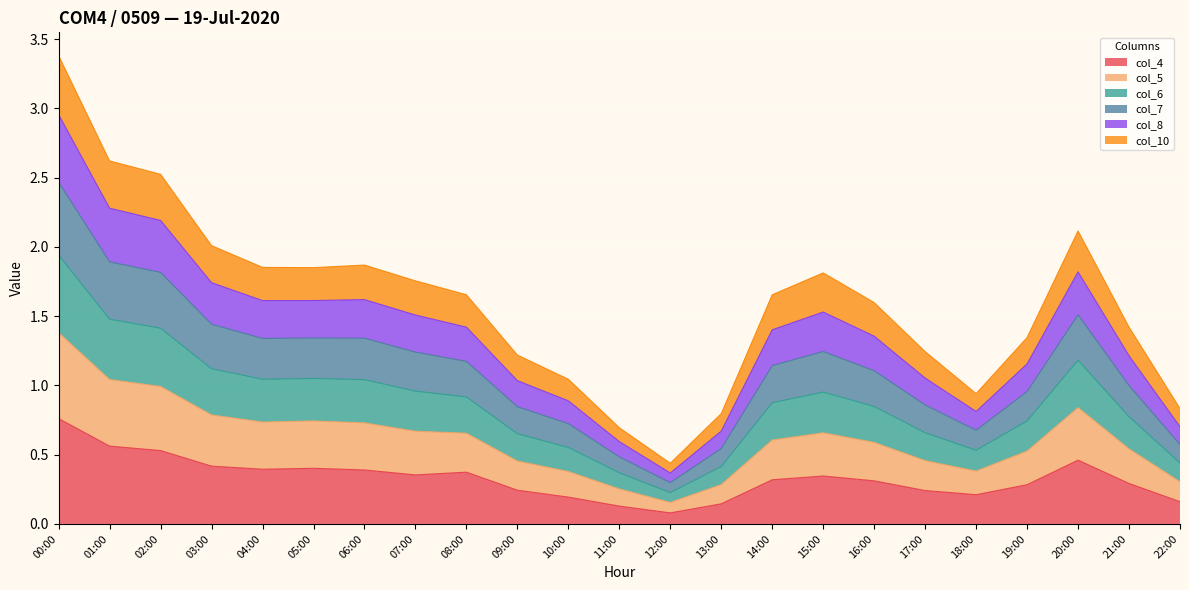

What is the smallest value displayed?

0.1